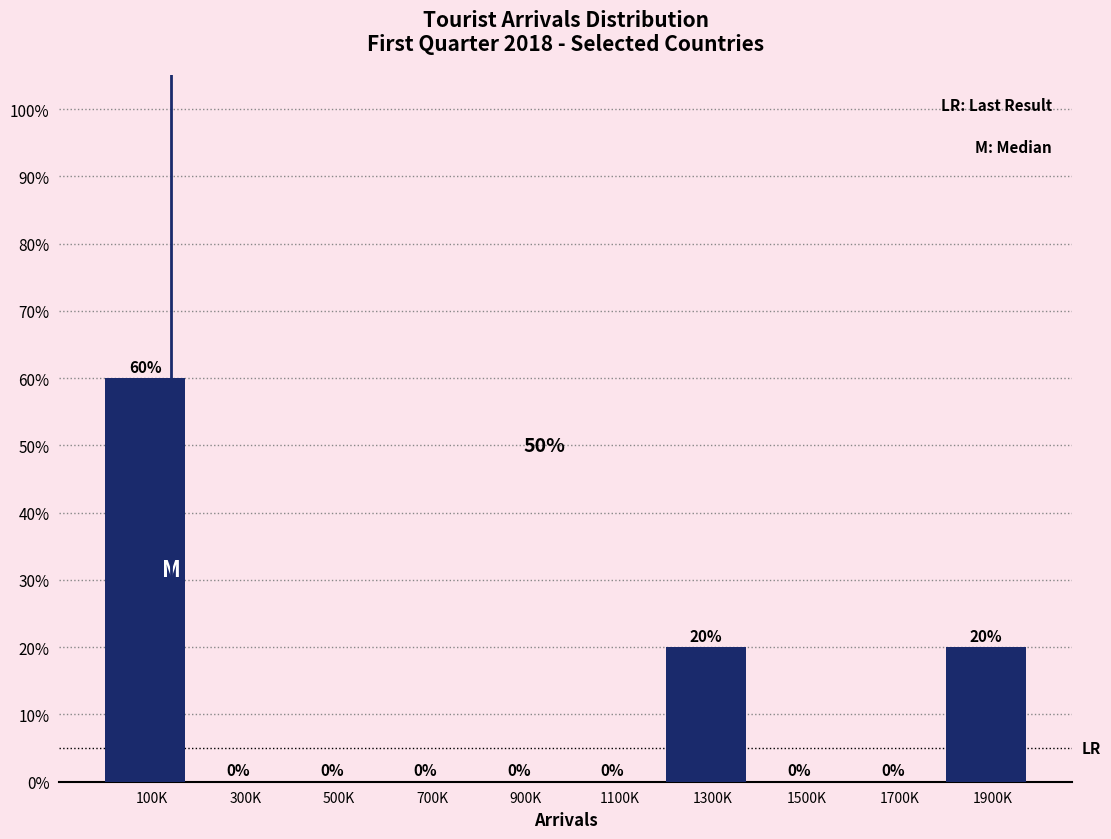

Are the bars horizontal?

No